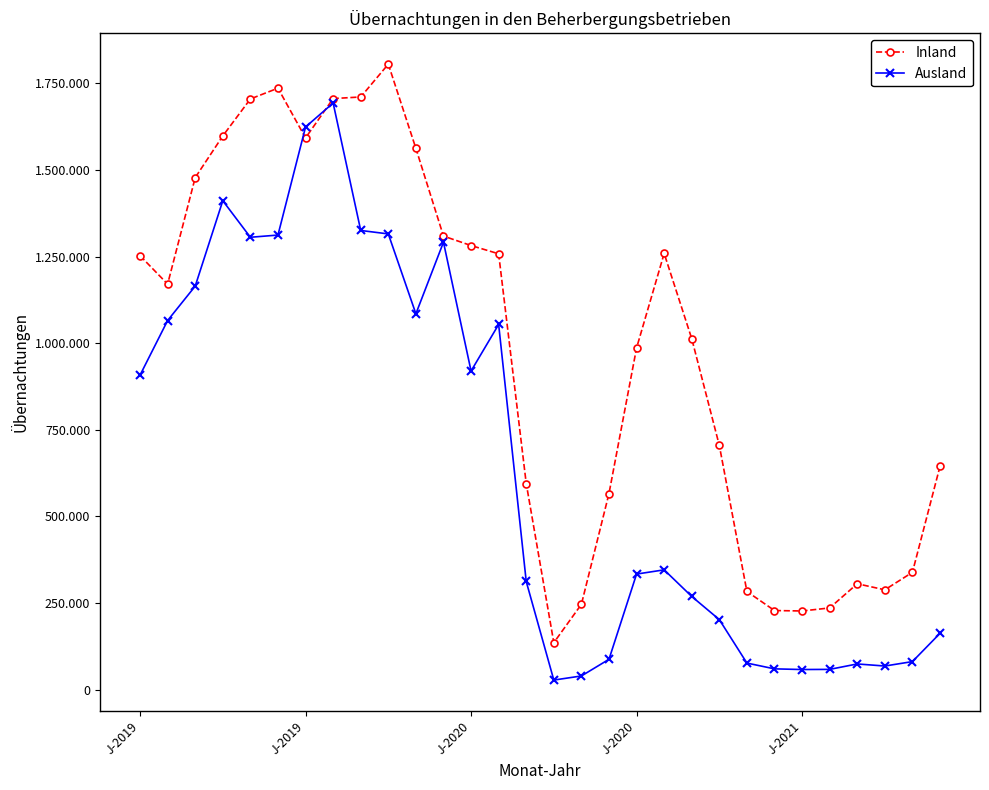

What are all the series names shown in the legend?

Inland, Ausland